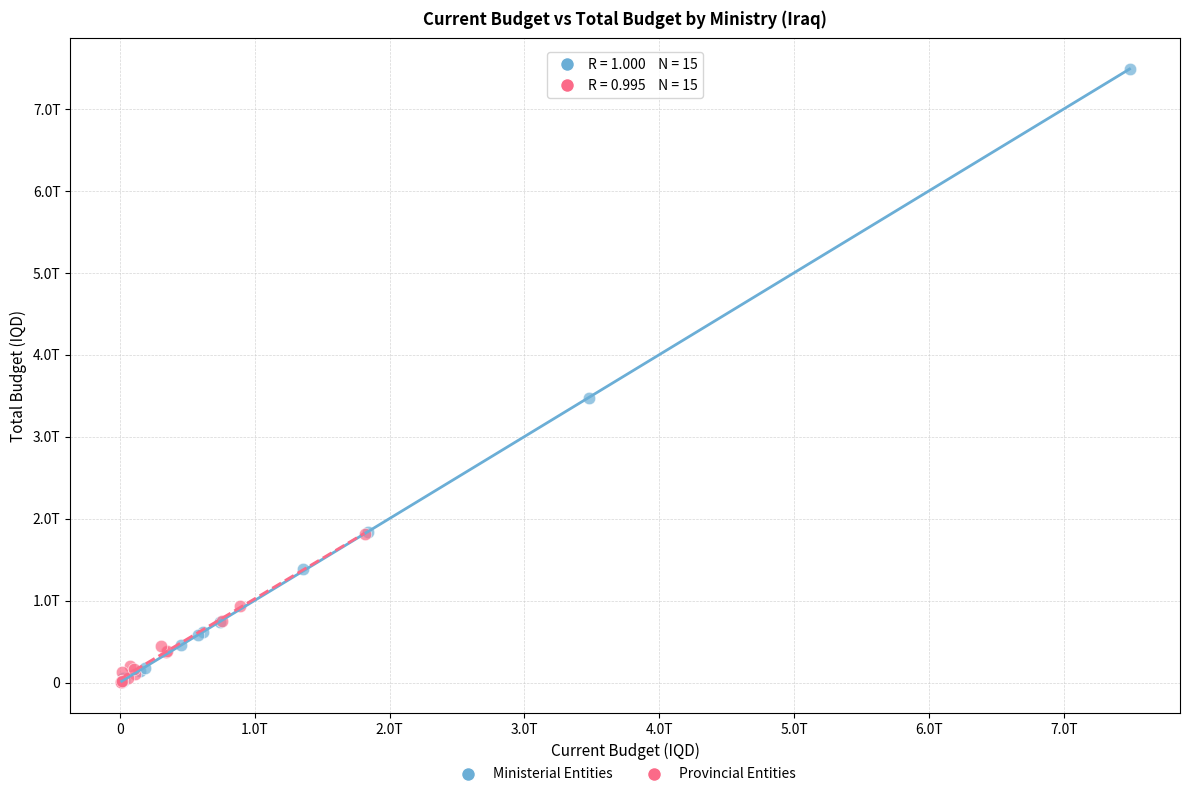

What are all the series names shown in the legend?

Ministerial Entities, Provincial Entities